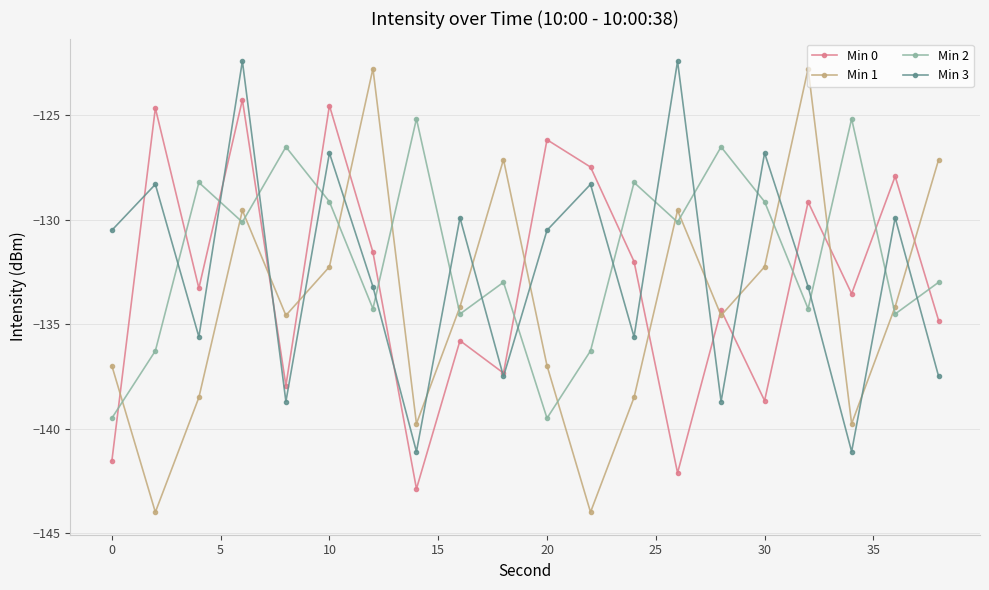

Count the number of data series in this chart.

4